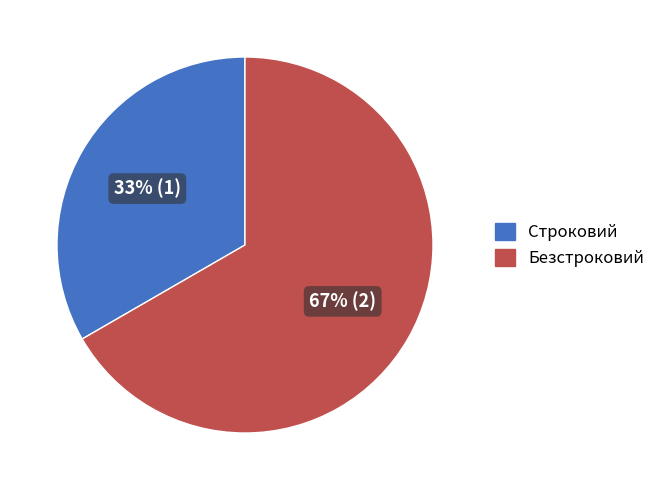

Count the number of slices in the pie.

2